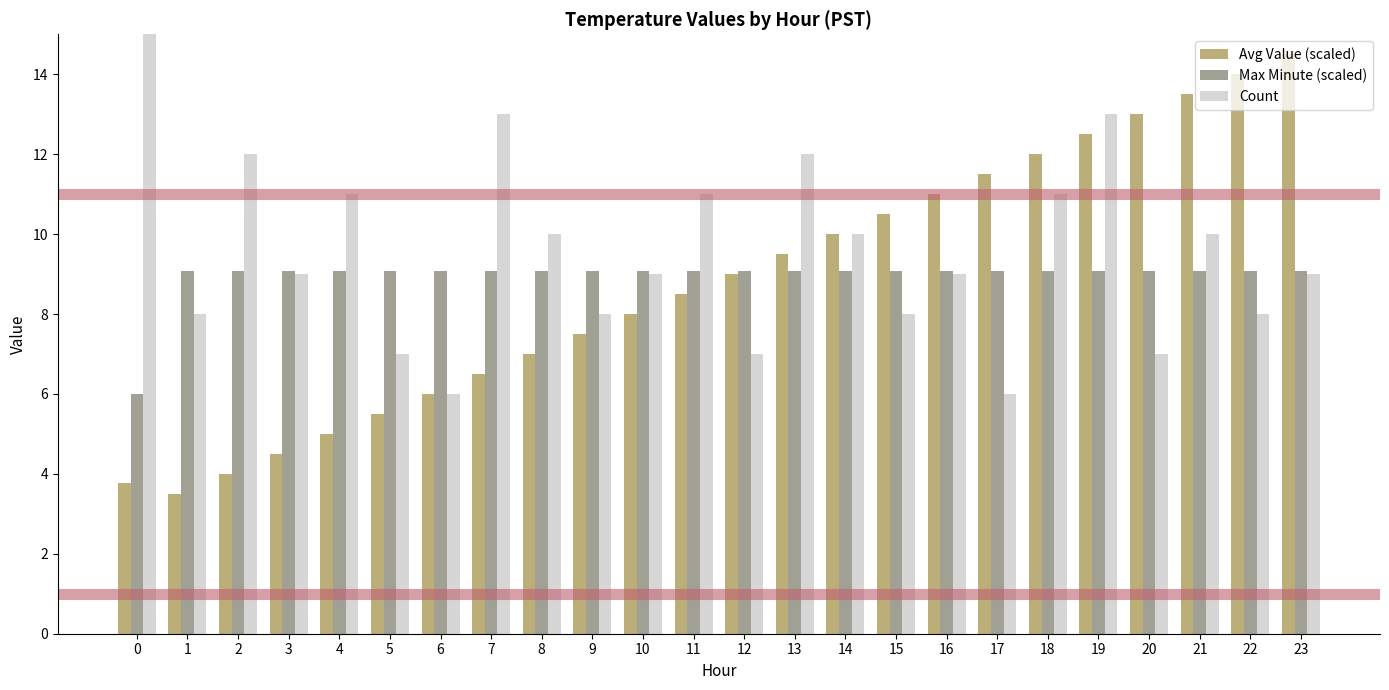

Reading right to left, list all the values displayed in this chart.

Avg Value (scaled): 14.5	14.0	13.5	13.0	12.5	12.0	11.5	11.0	10.5	10.0	9.5	9.0	8.5	8.0	7.5	7.0	6.5	6.0	5.5	5.0	4.5	4.0	3.5	3.8
Max Minute (scaled): 9.1	9.1	9.1	9.1	9.1	9.1	9.1	9.1	9.1	9.1	9.1	9.1	9.1	9.1	9.1	9.1	9.1	9.1	9.1	9.1	9.1	9.1	9.1	6.0
Count: 9.0	8.0	10.0	7.0	13.0	11.0	6.0	9.0	8.0	10.0	12.0	7.0	11.0	9.0	8.0	10.0	13.0	6.0	7.0	11.0	9.0	12.0	8.0	40.0